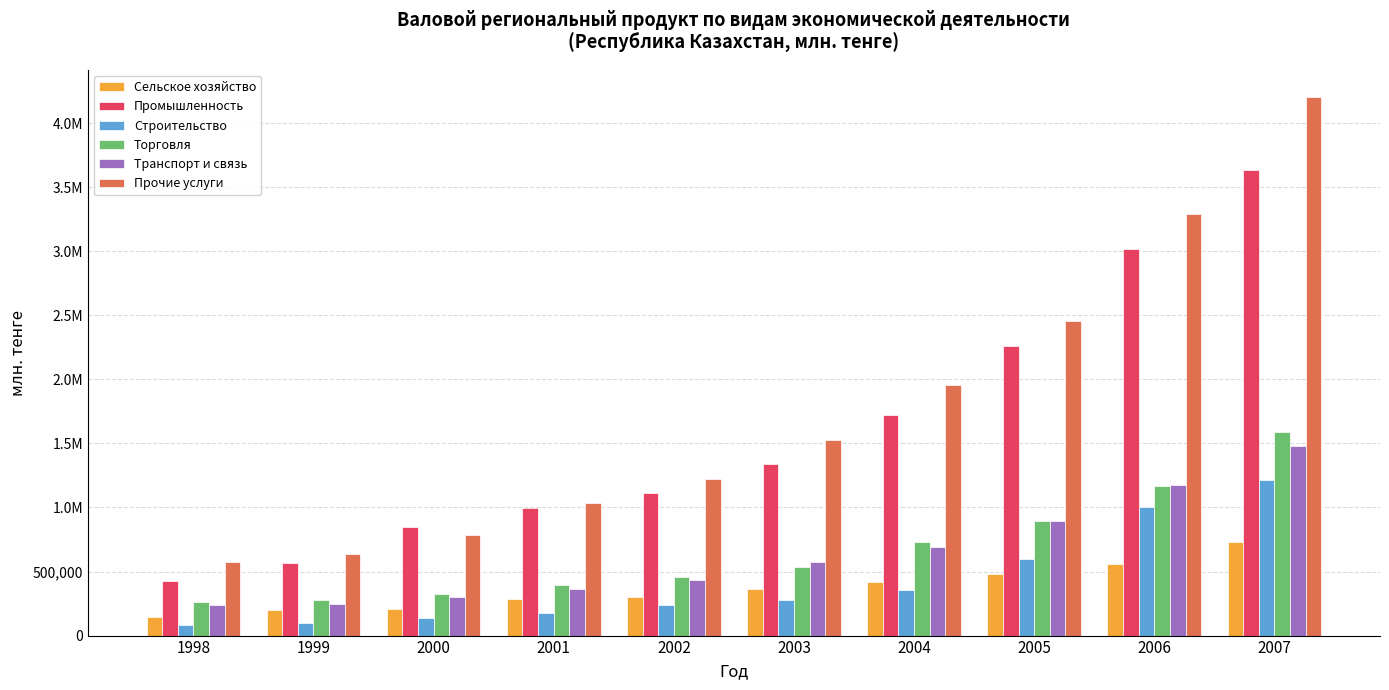

What is the value of the Прочие услуги bar at the 7th from the left?

1953957.5